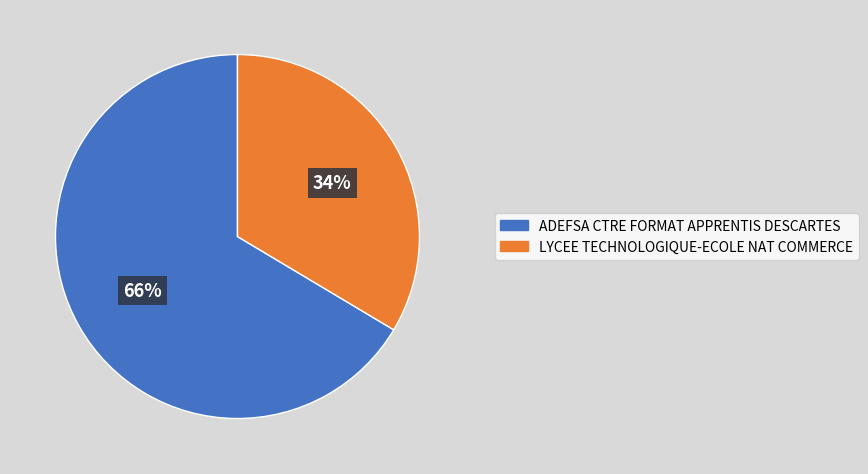

To the nearest percent, what portion does ADEFSA CTRE FORMAT APPRENTIS DESCARTES represent?

66%